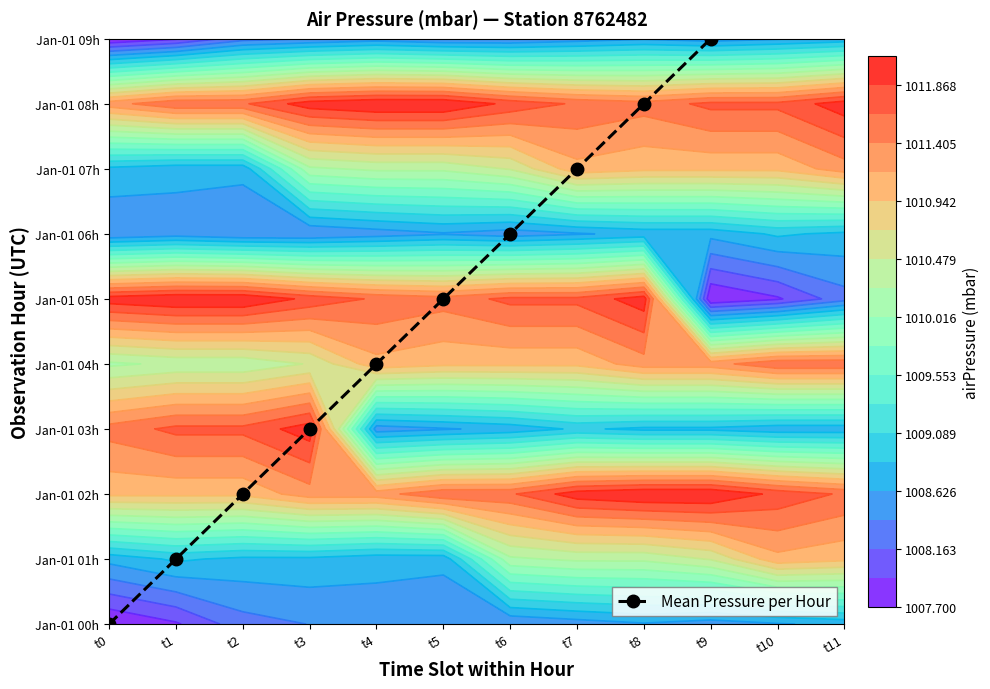

What is the change in value from t0 to t9?

+9